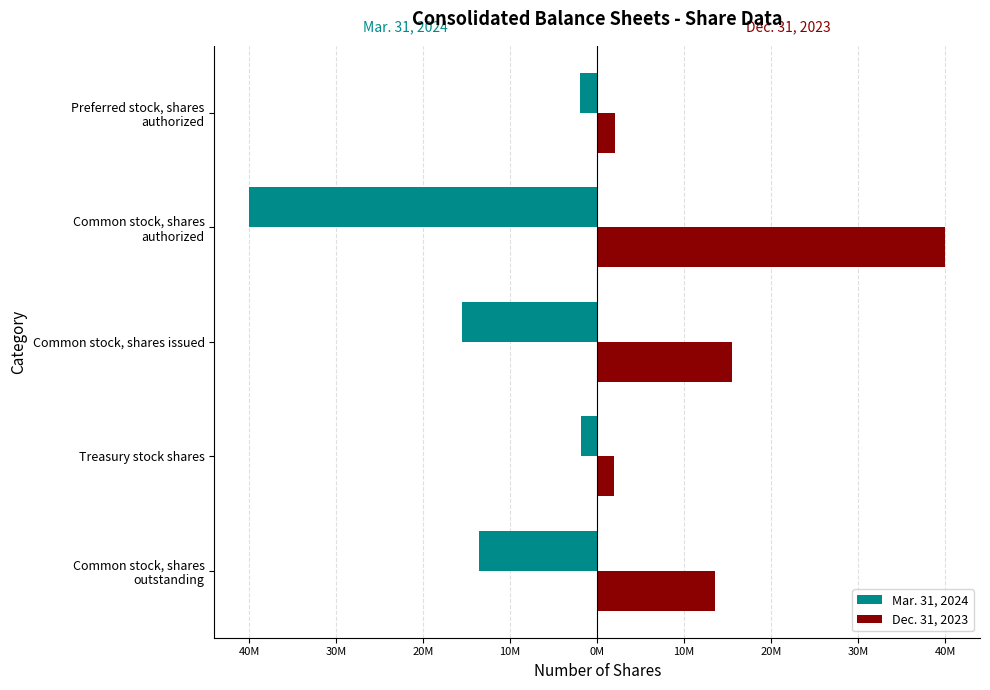

What is the value of the Mar. 31, 2024 bar at the 3rd from the left?

-15505772